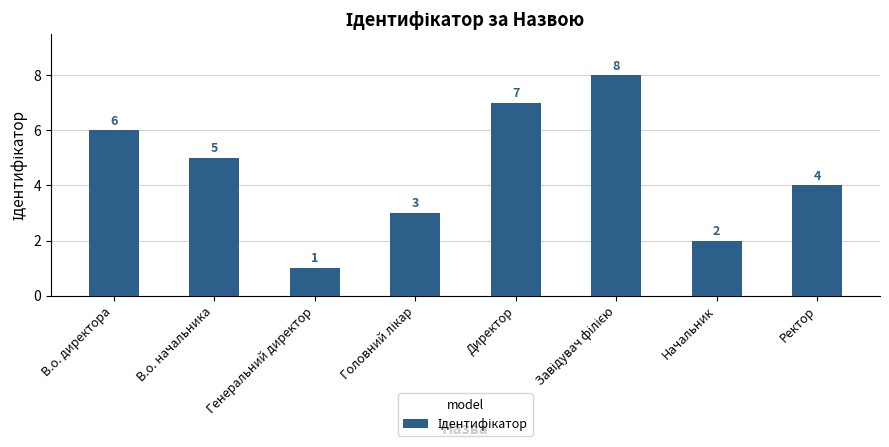

What is the value of the 1st bar from the left?

6